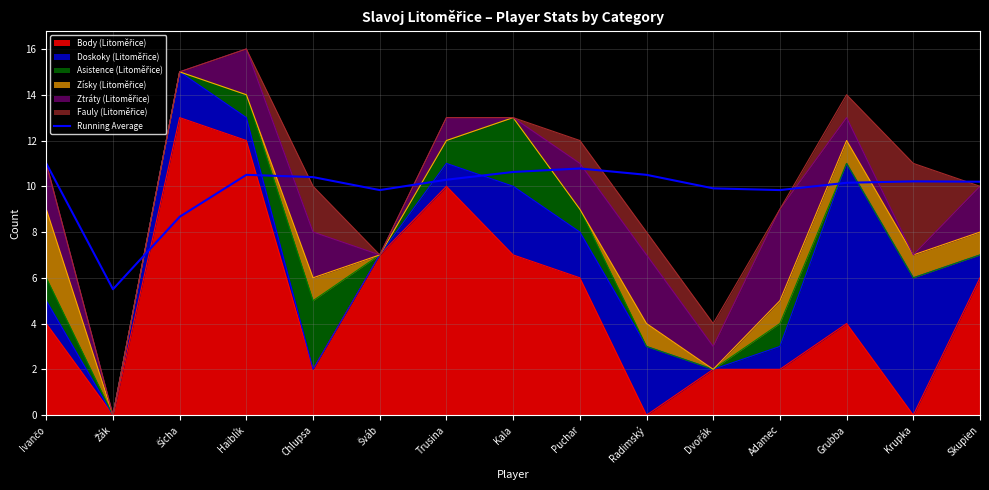

Rank the categories by value from lowest to highest.

Žák, Šícha, Šváb, Adamec, Dvořák, Grubba, Skupien, Krupka, Trusina, Chlupsa, Haiblík, Radimský, Kala, Puchar, Ivančo